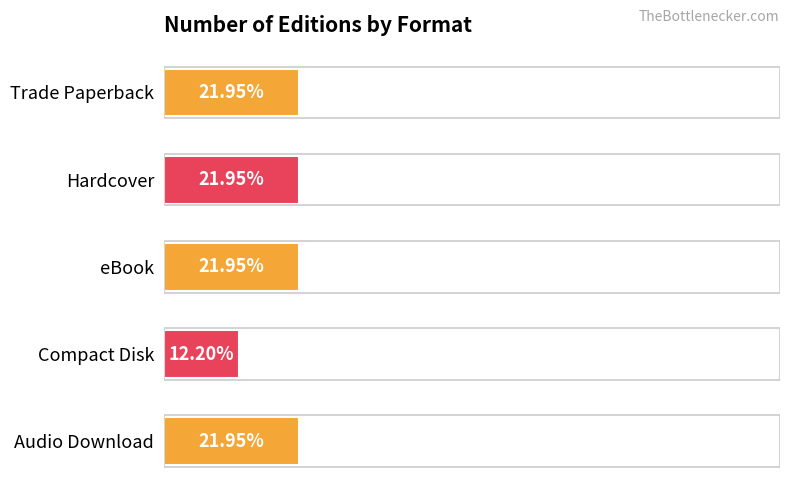

What is the label of the 3rd bar from the top?

eBook